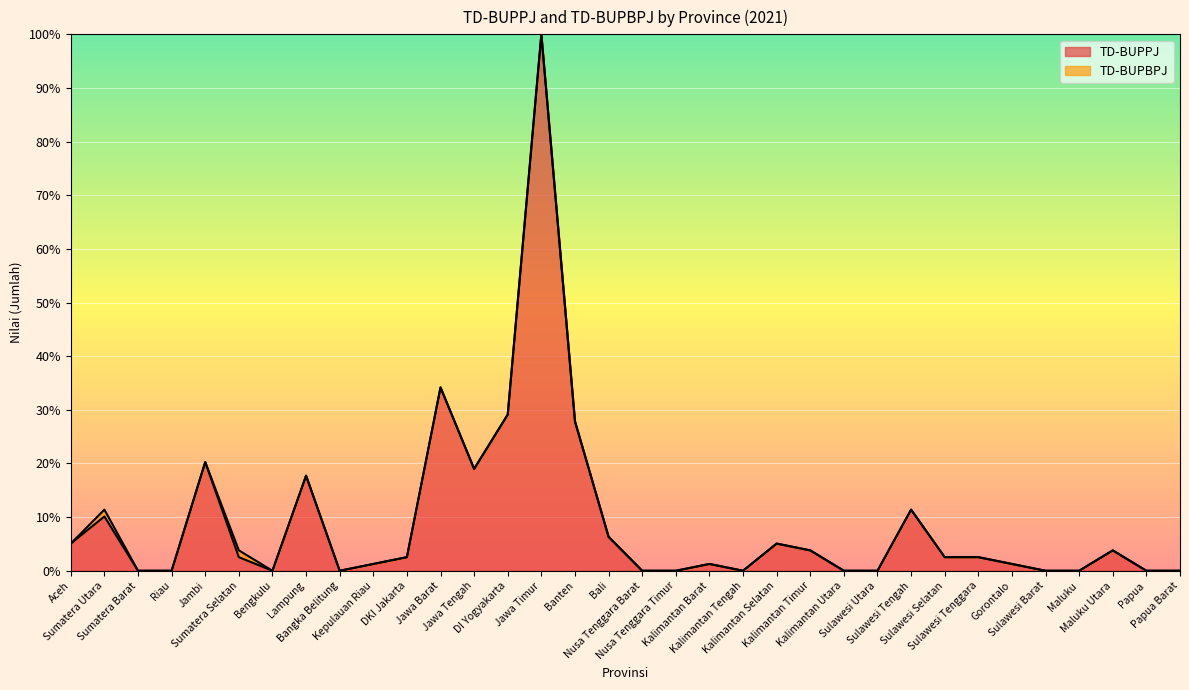

What is the sum of all values?

307.6